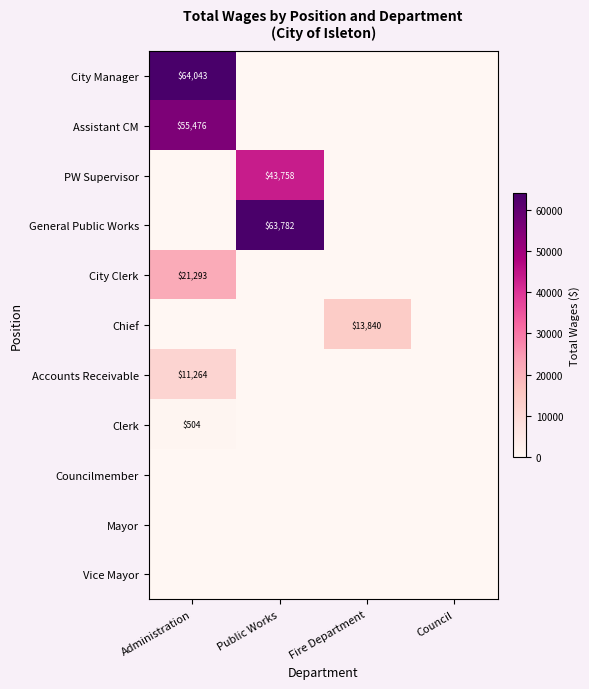

What is the difference between the highest and lowest values at Public Works?

63782